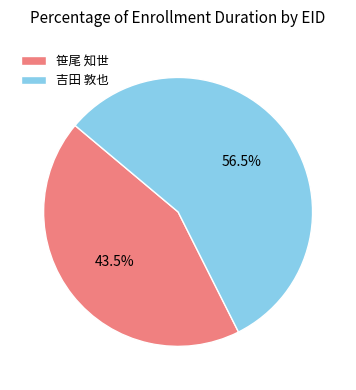

How many slices are in this pie chart?

2